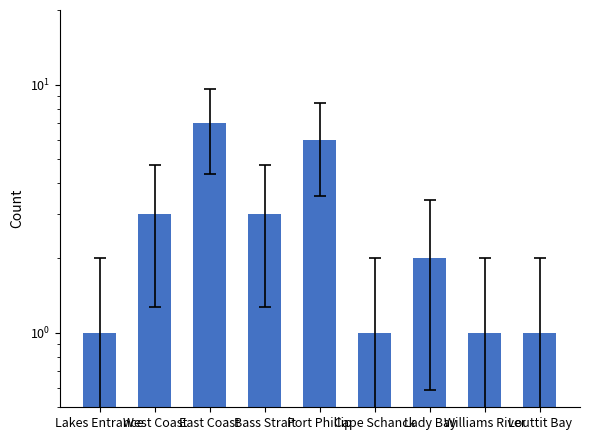

Rank the categories by value from highest to lowest.

East Coast, Port Phillip, West Coast, Bass Strait, Lady Bay, Lakes Entrance, Cape Schanck, Williams River, Louttit Bay